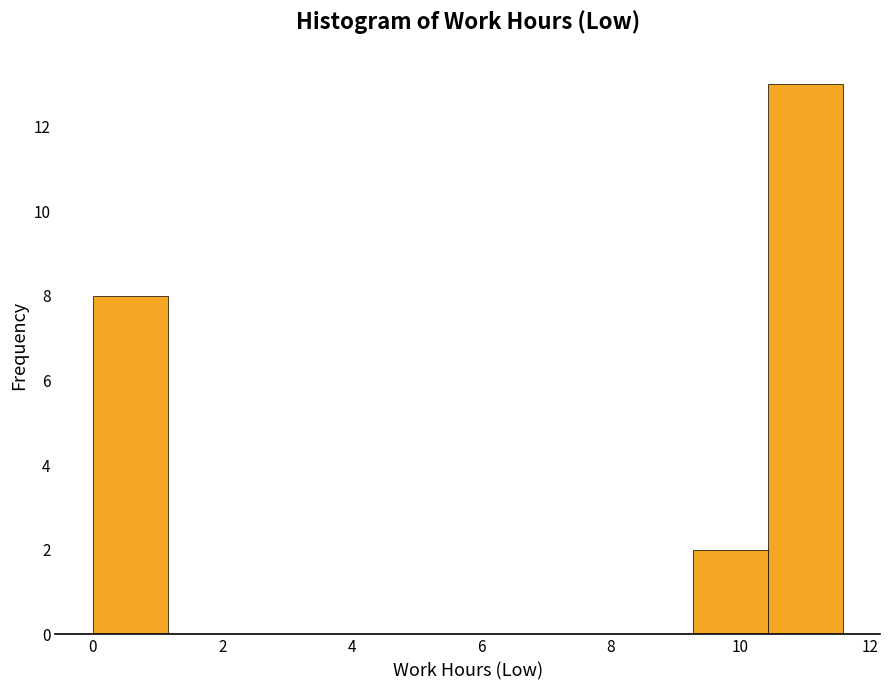

Reading left to right, transcribe this chart: for each bar, give the range it covers on the x-axis and its height. Neither the bar edges nor the heights are printed on the chart, so give them approximately, as read against the axes.

0.0 to 1.2: 8
1.2 to 2.4: 0
2.4 to 3.4: 0
3.4 to 4.6: 0
4.6 to 5.8: 0
5.8 to 7.0: 0
7.0 to 8.2: 0
8.2 to 9.2: 0
9.2 to 10.4: 2
10.4 to 11.6: 13